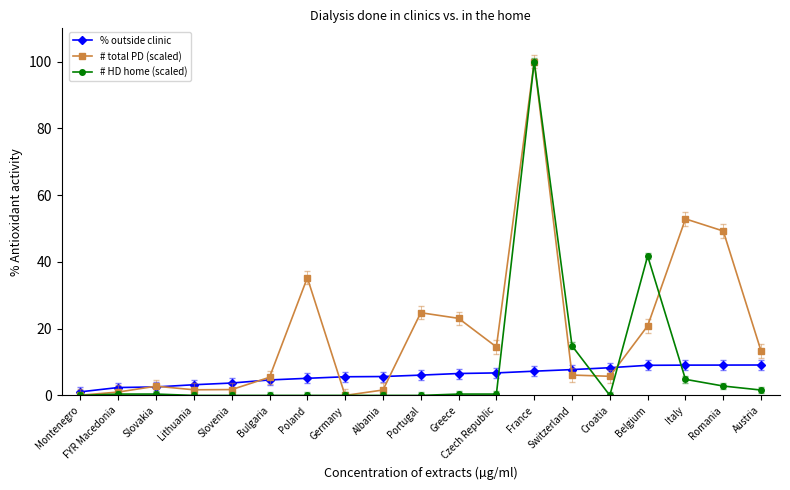

What is the difference between the # HD home (scaled) values at Slovakia and Romania?

2.4